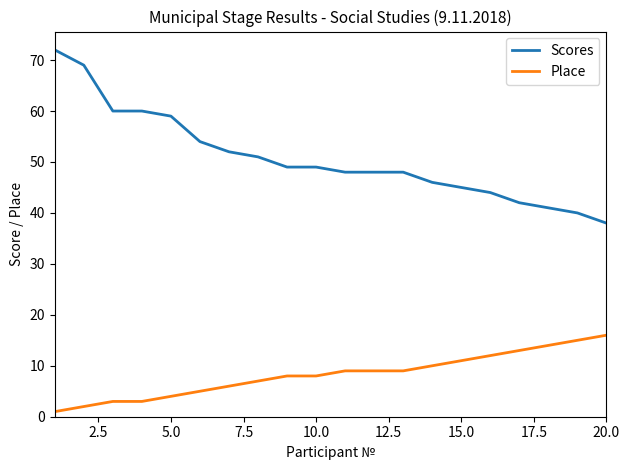

True or false: Scores and Place cross at least once.

False